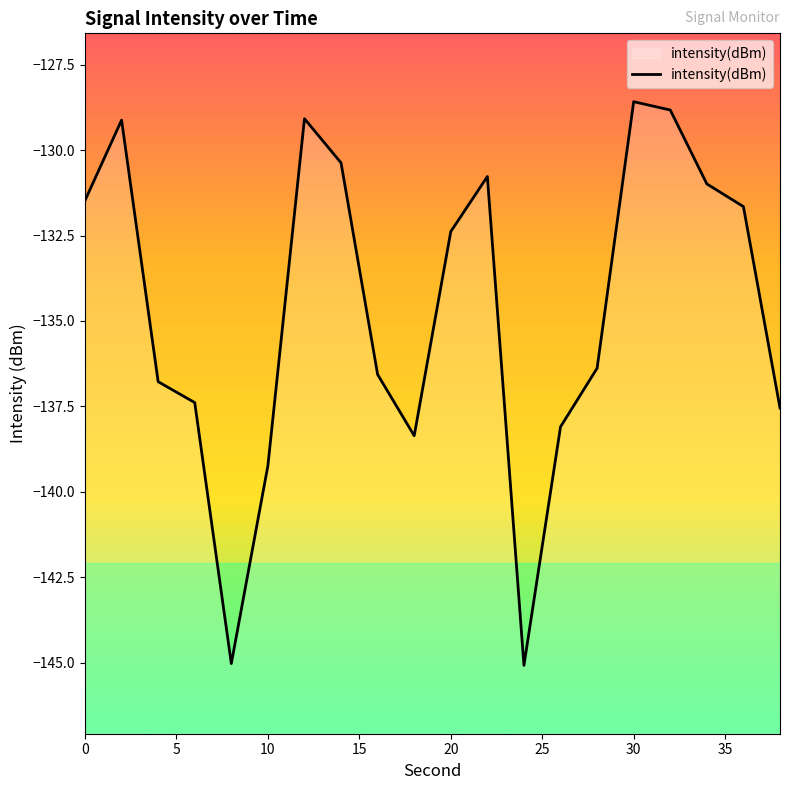

How many interior local valleys (lower than both neighbors) does the data have?

3